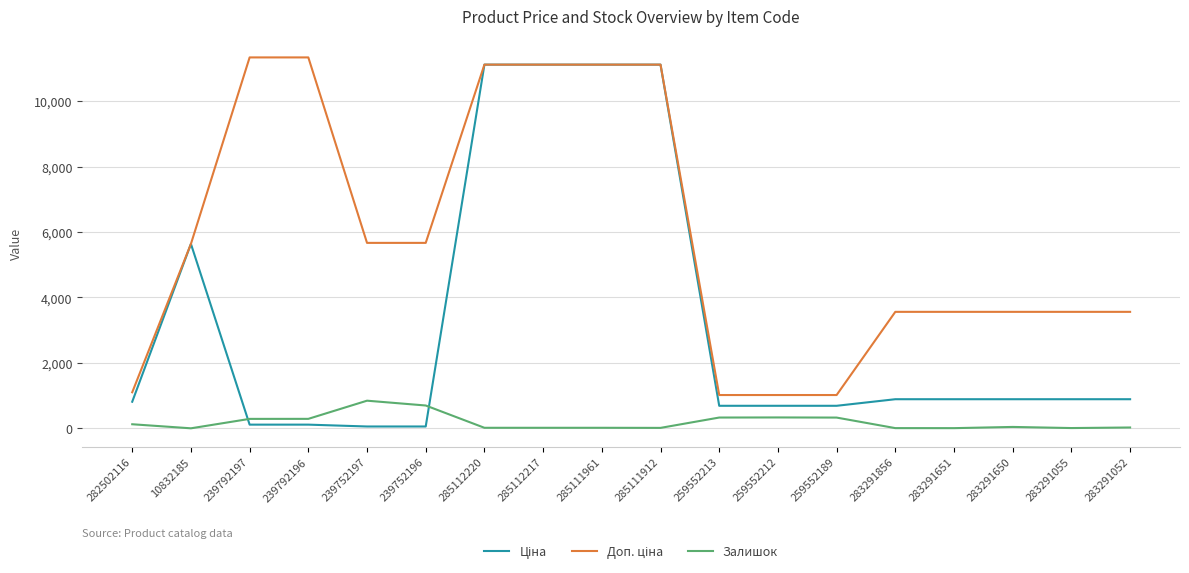

The value of Залишок at 239752197 is 845.0. True or false?

True